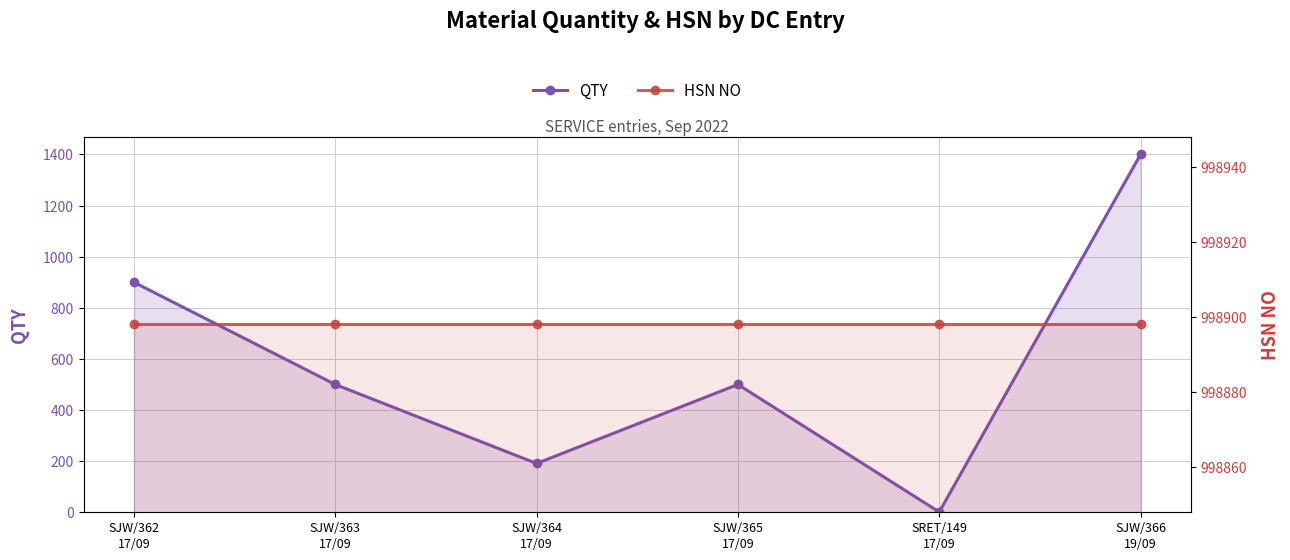

Reading left to right, extract all data points from this chart.

QTY: 900	500	191	500	1	1400
HSN NO: 998898	998898	998898	998898	998898	998898